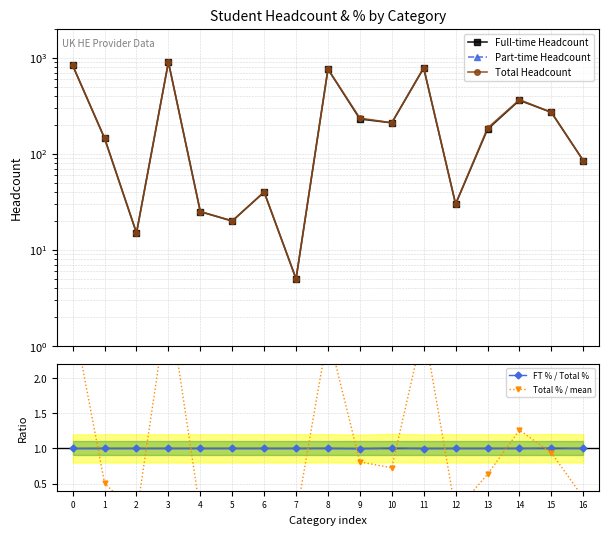

The value of FT % / Total % at 3 is 1.8. True or false?

False